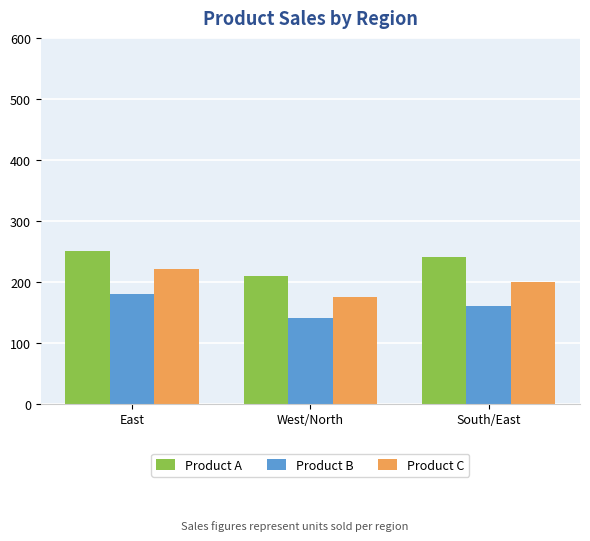

At which label is Product C closest to 197?

South/East